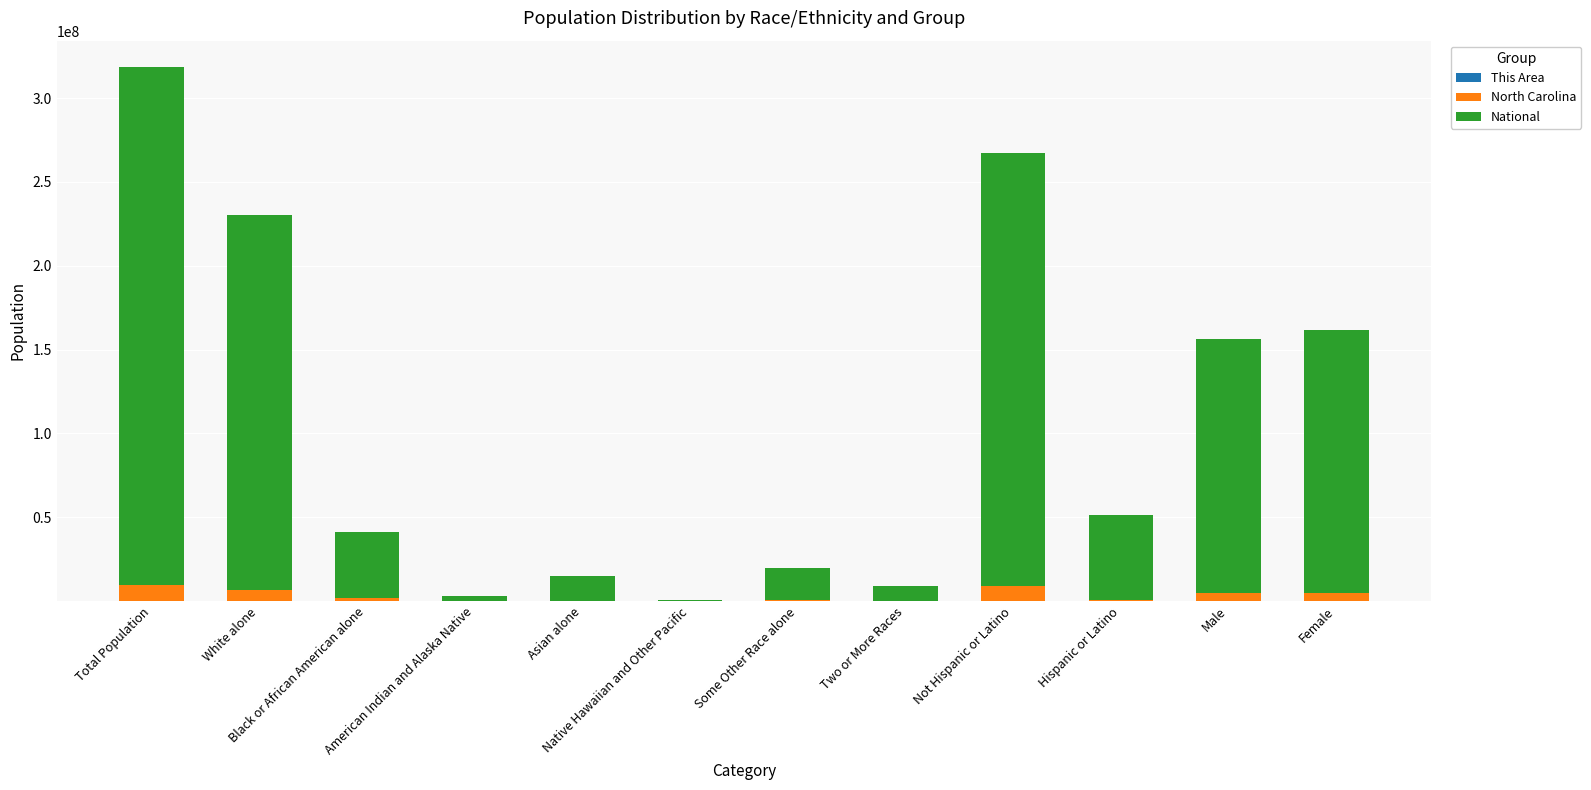

How many distinct data groups are displayed?

3